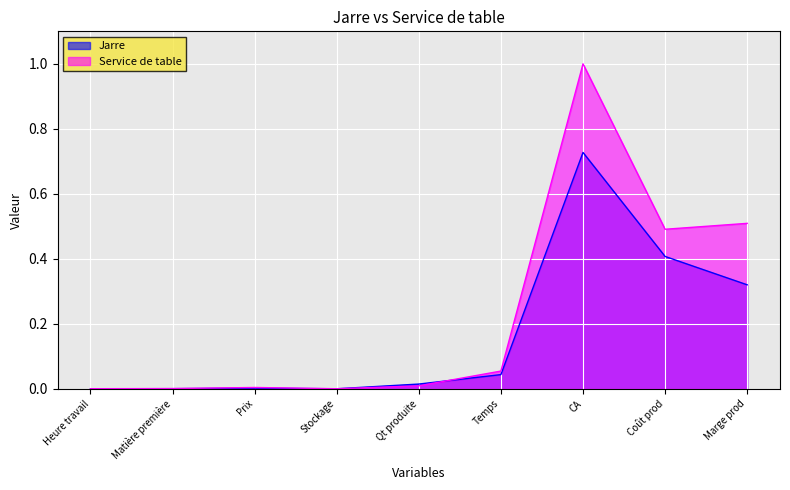

What are all the series names shown in the legend?

Jarre, Service de table